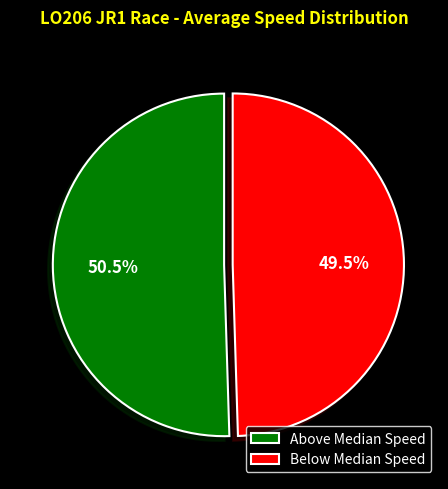

Which slice is the smallest?

Below Median Speed